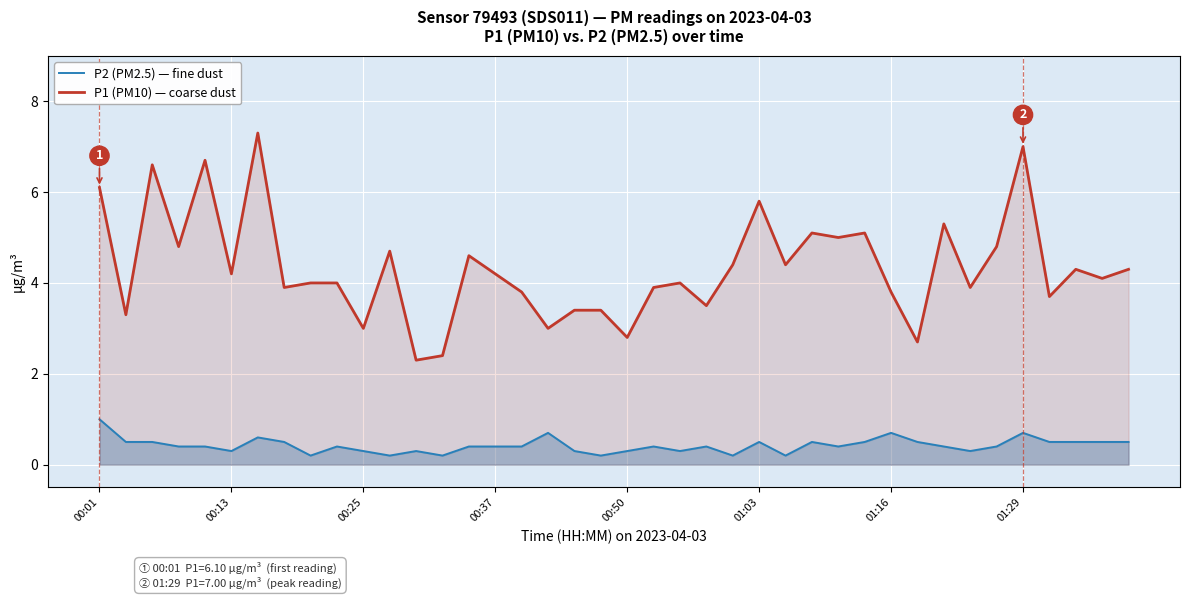

What are all the series names shown in the legend?

P2 (PM2.5) — fine dust, P1 (PM10) — coarse dust